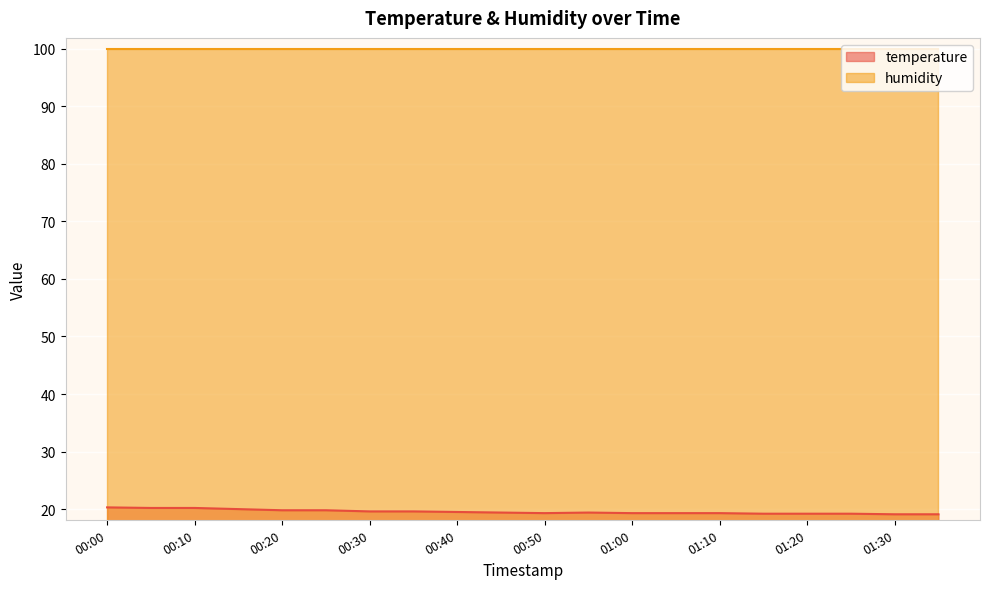

What is the difference between the highest and lowest values at 00:50?

80.6